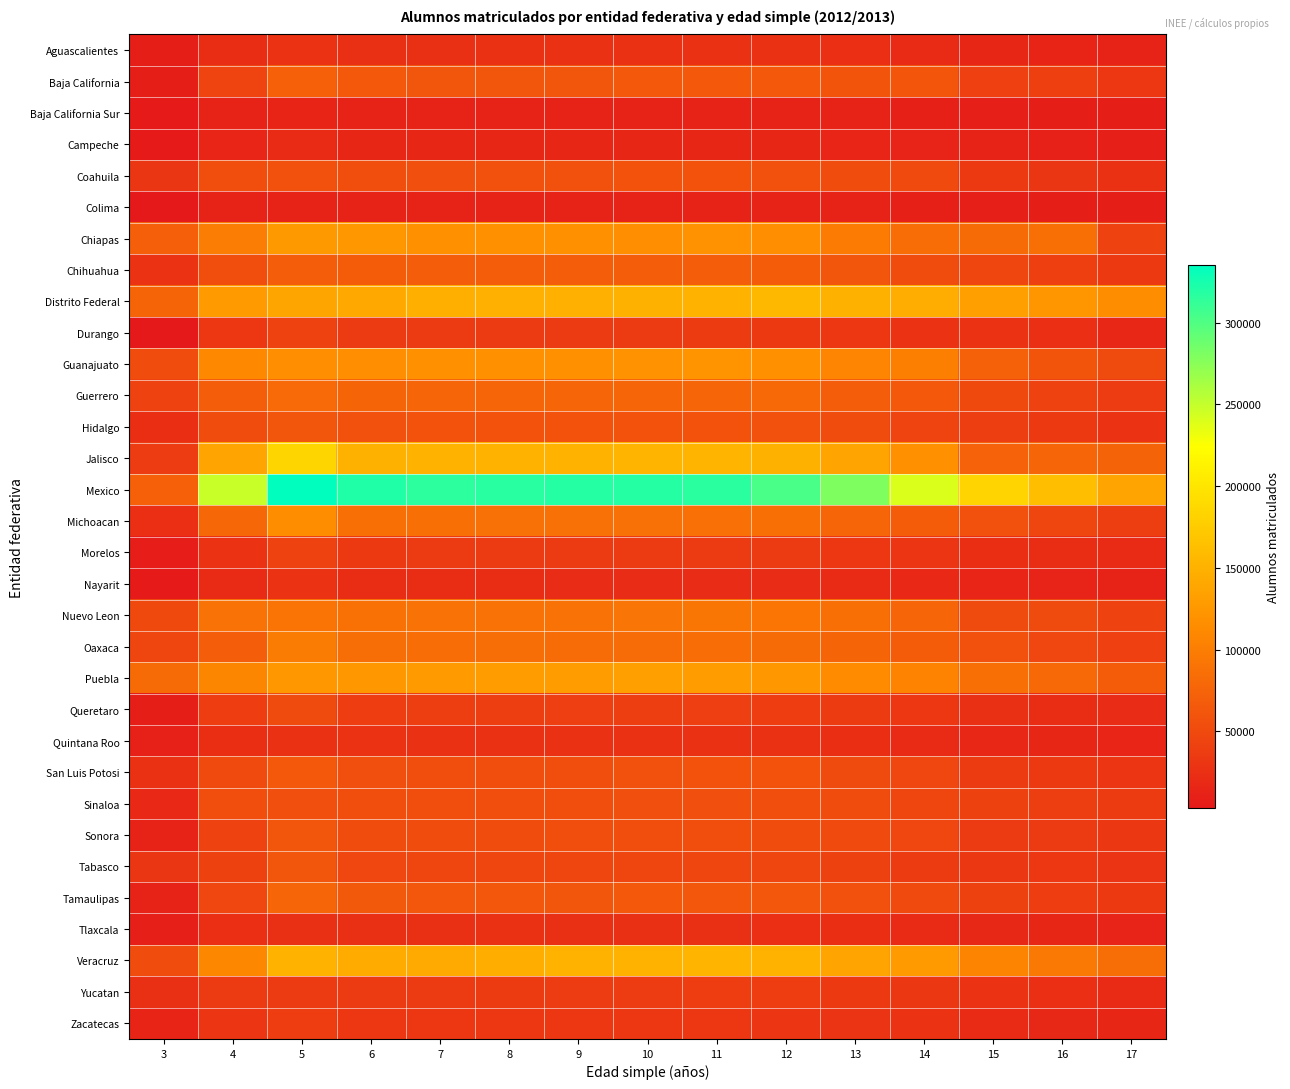

Reading left to right, list all the values displayed in this chart.

Aguascalientes: 3=7531	4=22919	5=27779	6=25294	7=25216	8=26044	9=25781	10=26604	11=25940	12=26043	13=23763	14=20809	15=16429	16=14315	17=12792
Baja California: 3=7695	4=44577	5=72010	6=64142	7=61817	8=61511	9=61245	10=63336	11=63615	12=63807	13=60199	14=62128	15=40970	16=40439	17=31799
Baja California Sur: 3=4196	4=11641	5=14249	6=12493	7=12679	8=12717	9=13118	10=12703	11=12765	12=12308	13=11494	14=10456	15=9090	16=8368	17=8045
Campeche: 3=4042	4=14891	5=19384	6=16222	7=16104	8=15841	9=15727	10=16195	11=16006	12=16174	13=15168	14=13728	15=11476	16=11093	17=9621
Coahuila: 3=31463	4=53588	5=55914	6=54707	7=55032	8=55787	9=55960	10=57769	11=58407	12=56504	13=51752	14=50702	15=34531	16=31469	17=26392
Colima: 3=3062	4=11726	5=12058	6=12064	7=12434	8=12226	9=12004	10=12561	11=12199	12=12473	13=11690	14=10183	15=9195	16=7842	17=7847
Chiapas: 3=70730	4=99556	5=126779	6=125430	7=118930	8=118616	9=117444	10=116587	11=119377	12=115318	13=97753	14=83414	15=82408	16=85918	17=43097
Chihuahua: 3=27944	4=53166	5=69031	6=68383	7=69680	8=69088	9=68867	10=70107	11=69262	12=67444	13=61881	14=52362	15=45189	16=40035	17=33469
Distrito Federal: 3=75355	4=126978	5=138432	6=141884	7=147701	8=148712	9=148932	10=149632	11=150828	12=156184	13=149419	14=145047	15=133597	16=123816	17=114964
Durango: 3=2933	4=32320	5=43421	6=34820	7=35102	8=35384	9=35762	10=35910	11=36075	12=34409	13=31998	14=28707	15=28860	16=23929	17=17119
Guanajuato: 3=52303	4=110934	5=115904	6=115336	7=117414	8=118502	9=118229	10=119664	11=121411	12=118101	13=108050	14=101777	15=72442	16=59828	17=51583
Guerrero: 3=43996	4=68587	5=81386	6=75635	7=76862	8=76861	9=77331	10=77545	11=77734	12=79890	13=70397	14=63391	15=49159	16=43129	17=37192
Hidalgo: 3=23311	4=52495	5=61924	6=57312	7=57543	8=57913	9=58465	10=58086	11=57978	12=56438	13=52429	14=45023	15=39168	16=34666	17=28532
Jalisco: 3=36758	4=137697	5=184027	6=149720	7=150474	8=151573	9=151659	10=152934	11=152224	12=149386	13=137616	14=117731	15=73235	16=77684	17=74433
Mexico: 3=72242	4=247824	5=335179	6=321471	7=315310	8=317215	9=318866	10=318367	11=316677	12=303317	13=279385	14=239817	15=183447	16=163146	17=137516
Michoacan: 3=23811	4=78749	5=114828	6=85810	7=86339	8=87379	9=87674	10=87358	11=87062	12=86579	13=78144	14=67394	15=55746	16=46740	17=39257
Morelos: 3=7432	4=27042	5=42549	6=34454	7=34973	8=35343	9=35258	10=35118	11=35796	12=35374	13=32338	14=30437	15=23626	16=21964	17=19513
Nayarit: 3=4381	4=20771	5=28816	6=21811	7=21886	8=21803	9=21590	10=21483	11=21335	12=21282	13=20464	14=18726	15=15154	16=13660	17=12575
Nuevo Leon: 3=49073	4=88933	5=90229	6=88382	7=88681	8=88867	9=88896	10=91307	11=92736	12=92277	13=85919	14=77921	15=51388	16=51297	17=42960
Oaxaca: 3=46823	4=68751	5=98901	6=84771	7=84082	8=84811	9=83161	10=83288	11=83795	12=82260	13=76171	14=67929	15=57278	16=48293	17=40864
Puebla: 3=81954	4=108452	5=125873	6=126032	7=127333	8=130722	9=130265	10=132193	11=130243	12=124574	13=113115	14=104834	15=86178	16=79267	17=67418
Queretaro: 3=8164	4=37883	5=51265	6=37760	7=39100	8=39044	9=39456	10=39257	11=39463	12=37376	13=36122	14=32595	15=25489	16=22676	17=21240
Quintana Roo: 3=10888	4=23387	5=26722	6=27055	7=26477	8=26033	9=26148	10=25840	11=25998	12=26522	13=23391	14=20495	15=17163	16=15905	17=14879
San Luis Potosi: 3=25968	4=50816	5=64164	6=55159	7=54079	8=54532	9=54722	10=56641	11=57889	12=58387	13=51356	14=48037	15=36387	16=34235	17=30366
Sinaloa: 3=18912	4=54690	5=54949	6=53367	7=54223	8=53864	9=54636	10=55391	11=55132	12=54559	13=51866	14=46985	15=41785	16=38749	17=36249
Sonora: 3=11810	4=44098	5=61143	6=52266	7=52830	8=51975	9=53239	10=53646	11=54577	12=52211	13=50724	14=47936	15=35018	16=35052	17=32975
Tabasco: 3=30951	4=42211	5=61907	6=47338	7=46622	8=46503	9=46576	10=45899	11=46110	12=46745	13=41334	14=36591	15=33260	16=31639	17=29189
Tamaulipas: 3=12917	4=47518	5=77135	6=65149	7=62900	8=63240	9=61655	10=63488	11=62730	12=62925	13=55676	14=50142	15=41843	16=38014	17=34606
Tlaxcala: 3=9454	4=24525	5=25525	6=25071	7=25514	8=25812	9=25578	10=25496	11=25569	12=24976	13=23078	14=20173	15=17343	16=15342	17=13700
Veracruz: 3=52170	4=110000	5=150821	6=143202	7=142973	8=146947	9=151251	10=151393	11=152922	12=151890	13=137185	14=127467	15=106717	16=95846	17=84844
Yucatan: 3=25283	4=35086	5=36007	6=35571	7=35916	8=36514	9=36951	10=36939	11=37744	12=38161	13=34277	14=32852	15=26966	16=24153	17=20488
Zacatecas: 3=14164	4=30040	5=38319	6=31743	7=32104	8=31899	9=31744	10=31802	11=31648	12=30746	13=29475	14=27054	15=20159	16=17554	17=16054